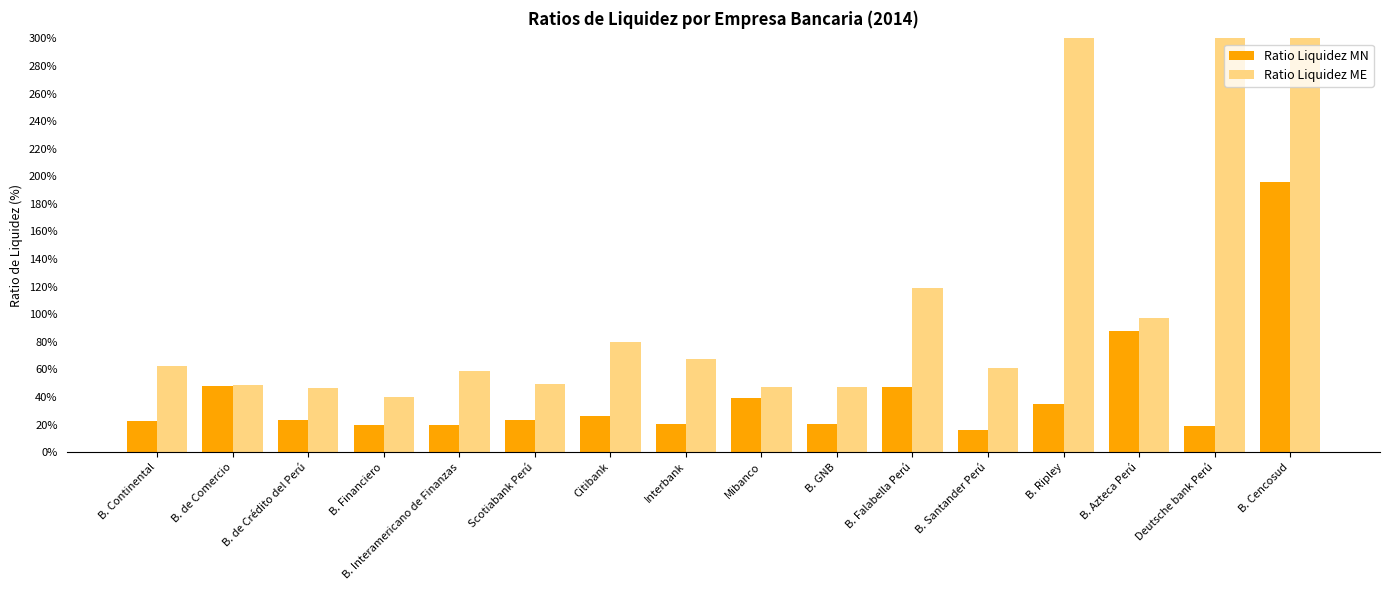

The Ratio Liquidez ME series shows 96.3 at Interbank. True or false?

False